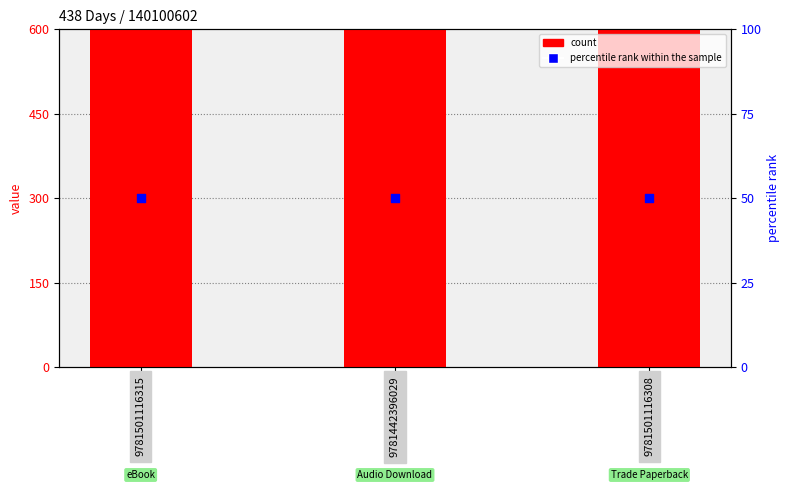

What is the total value across all series at 9781442396029?

140150.6